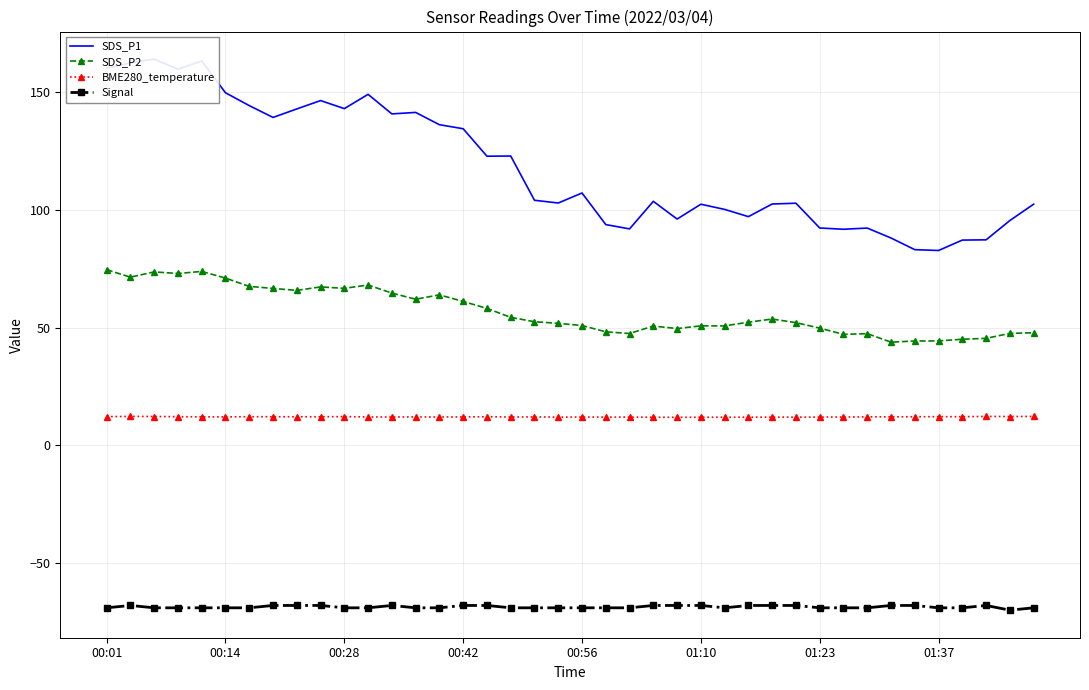

True or false: Signal and SDS_P2 cross at least once.

False